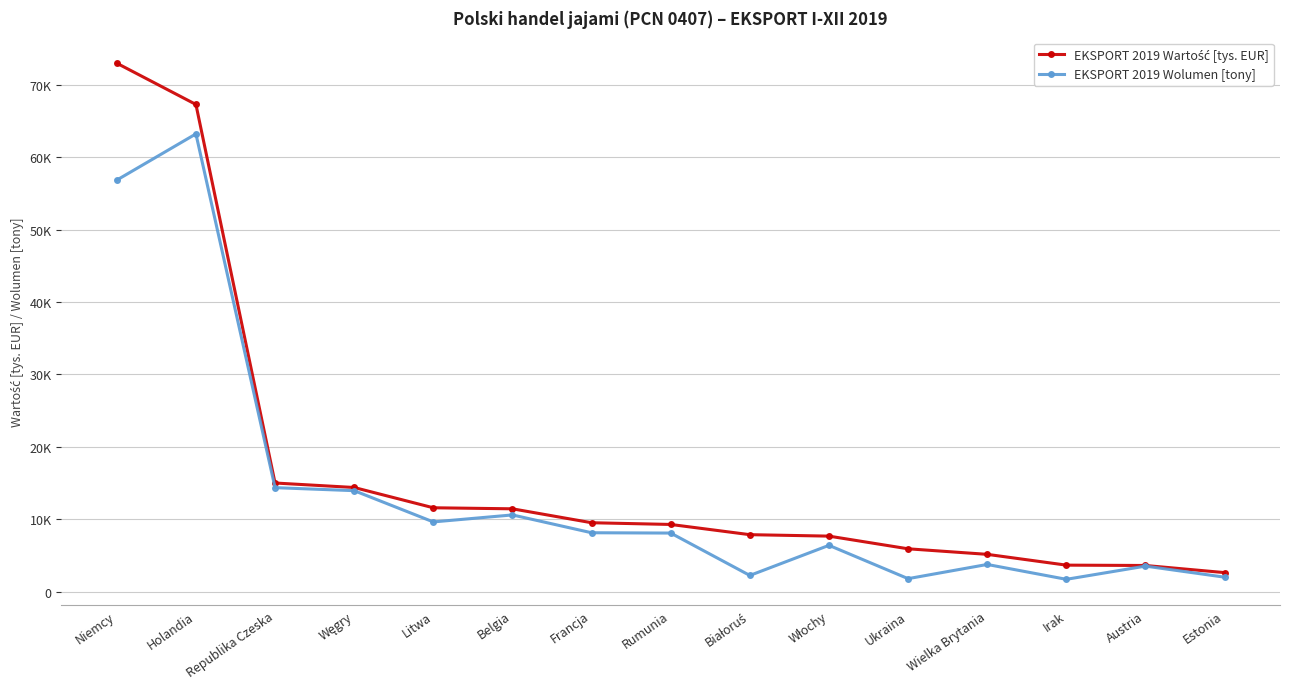

Does the chart have visible grid lines?

Yes